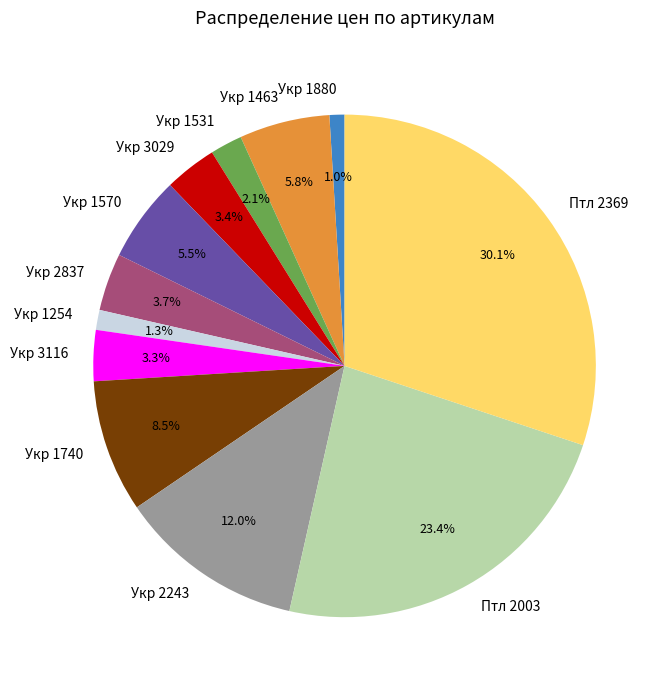

Which category has the biggest portion of the pie?

Птл 2369